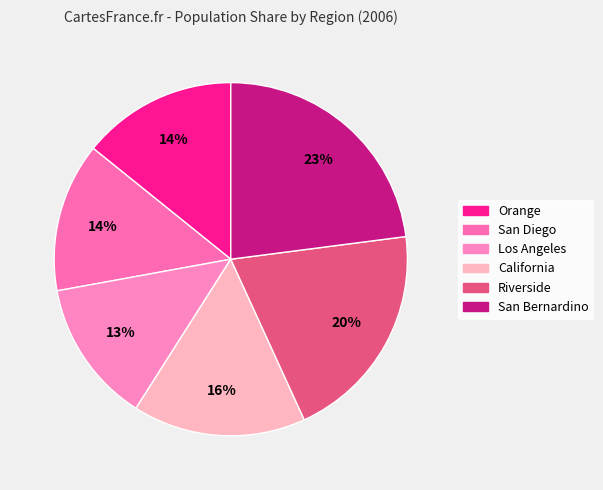

To the nearest percent, what is the combined percentage of San Diego and San Bernardino?

37%